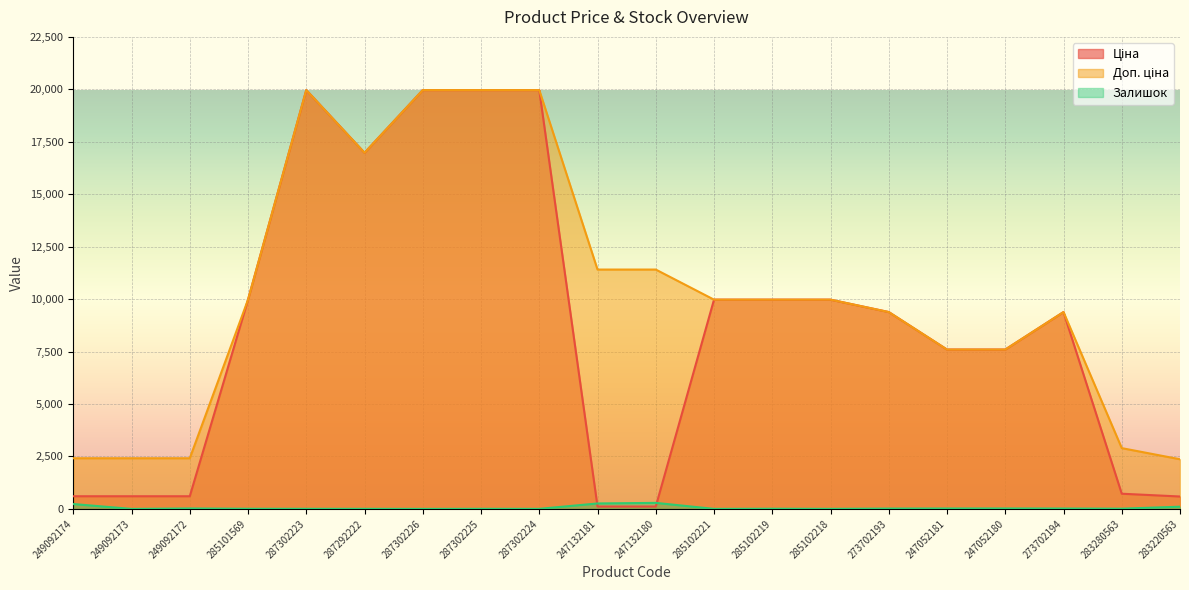

What is the label of the 19th point from the left?

283280563